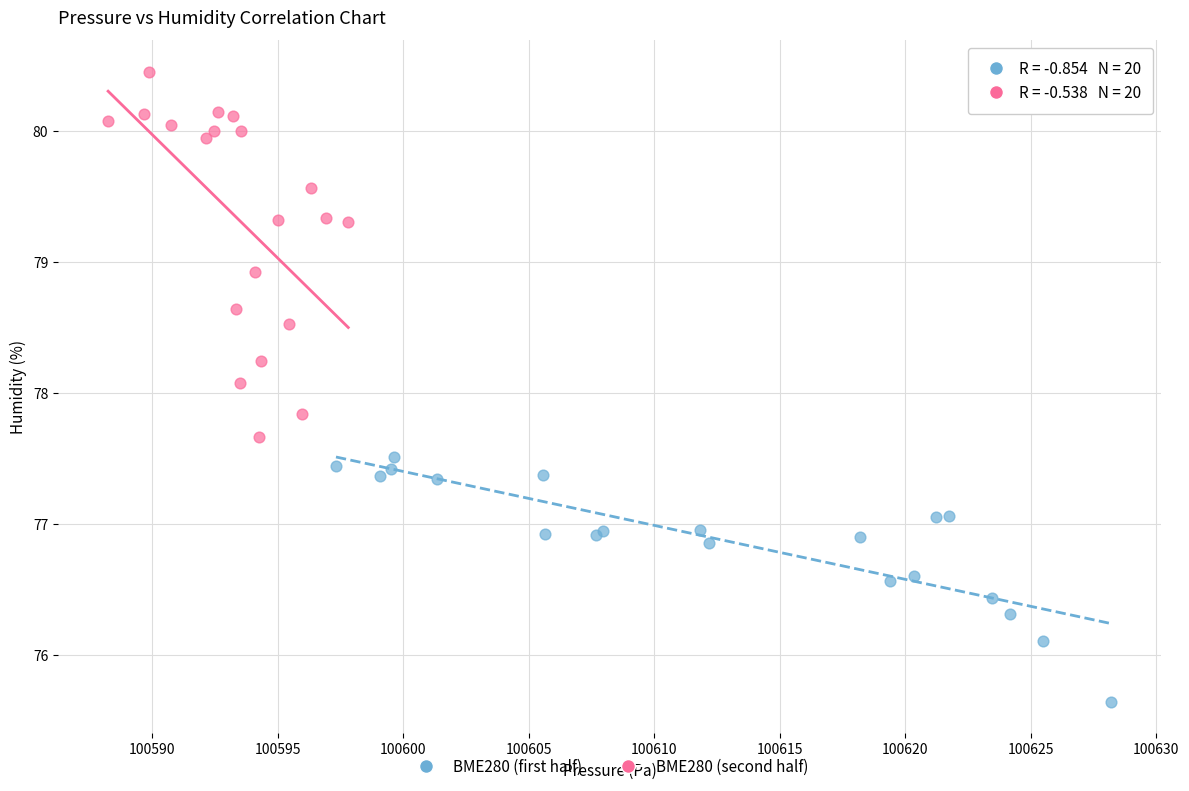

Which series contains the highest Y value?

BME280 (second half)